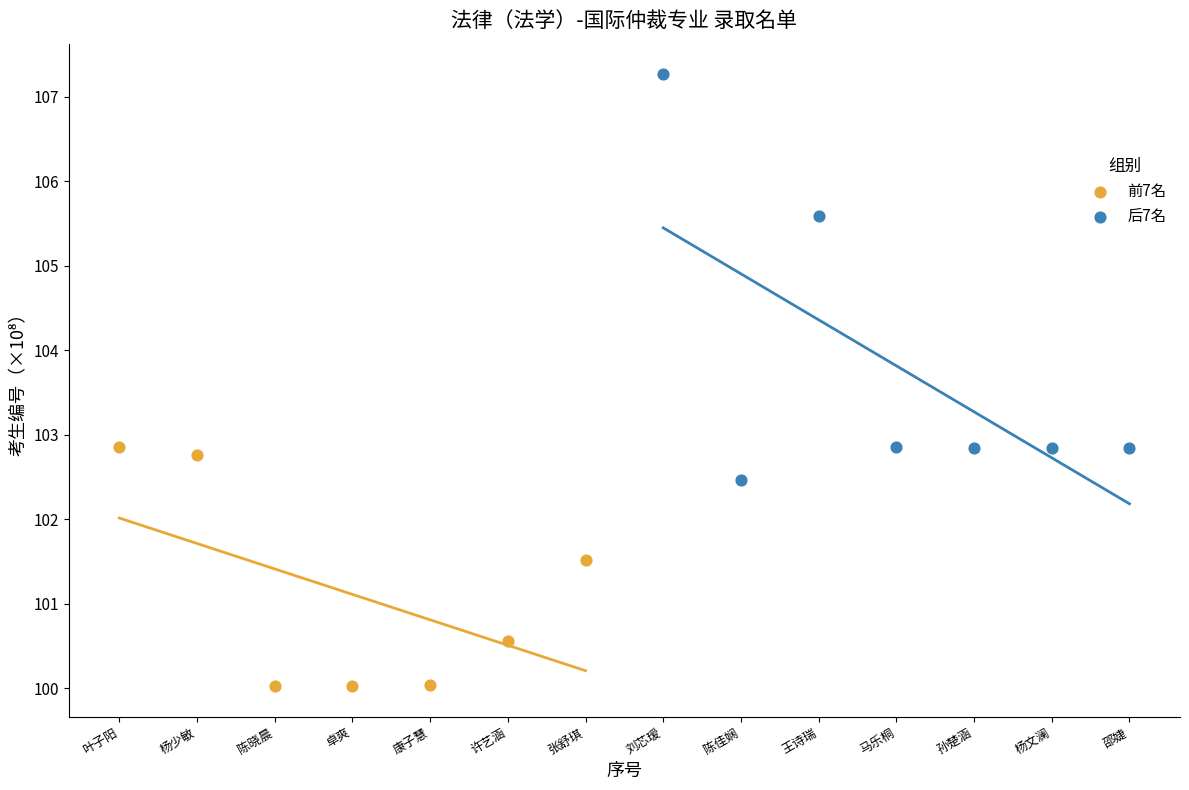

What are all the series names shown in the legend?

前7名, 后7名